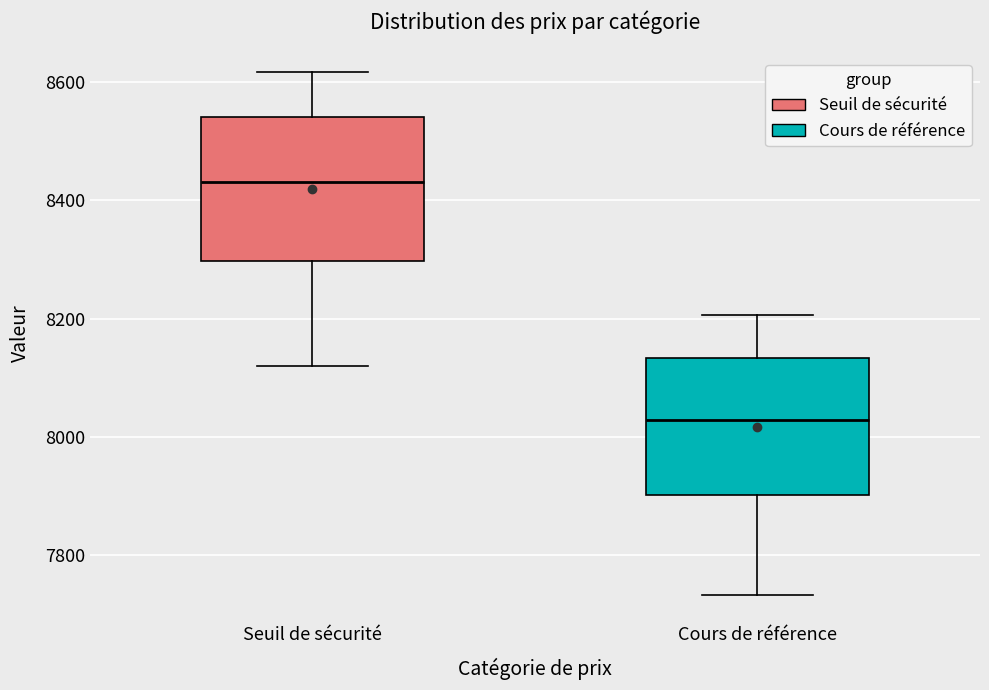

Which box has the lowest median line?

Cours de référence